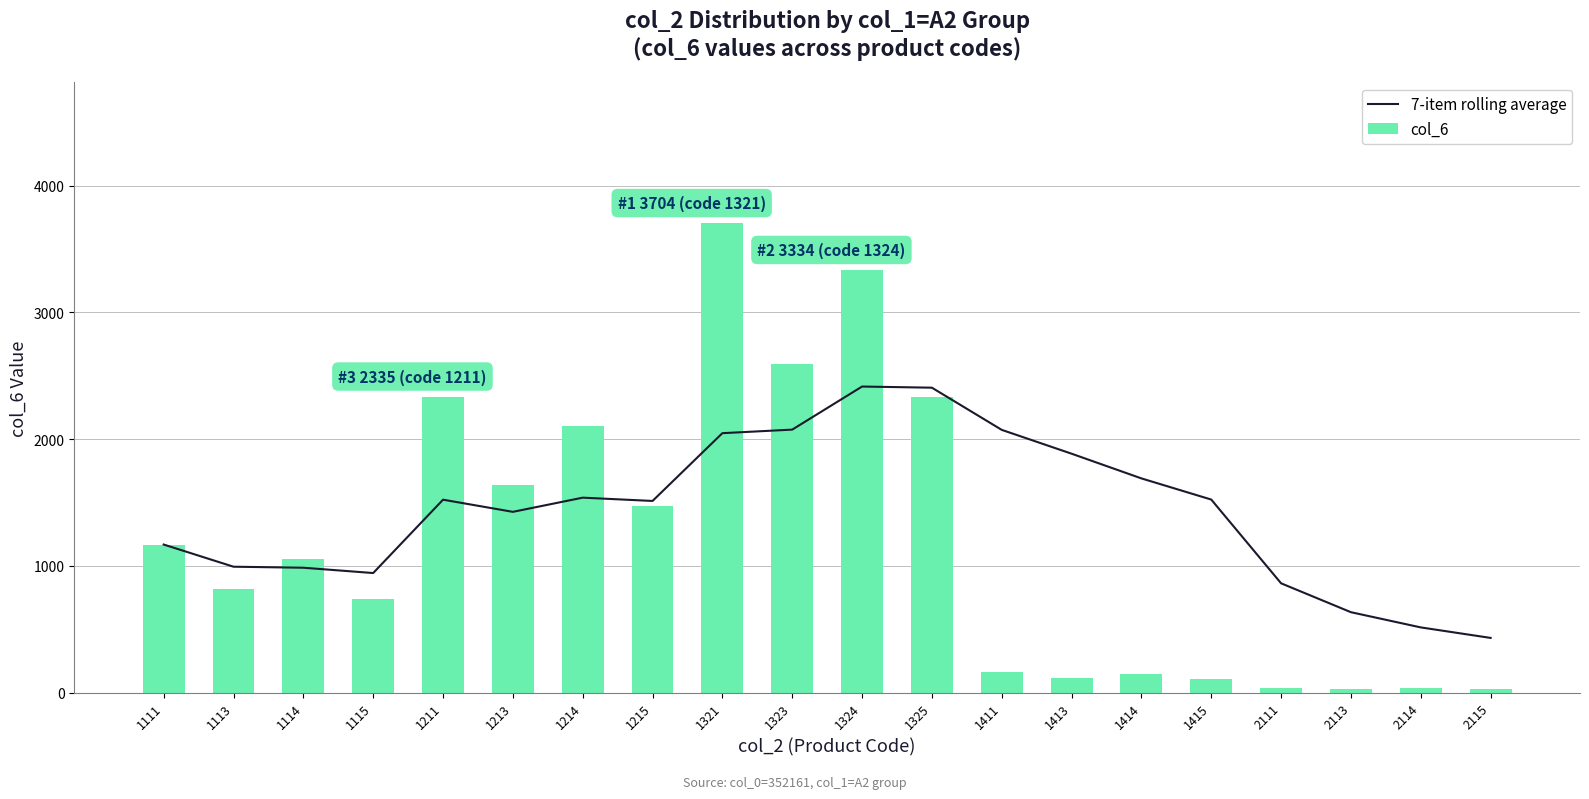

How many series are shown in this chart?

2